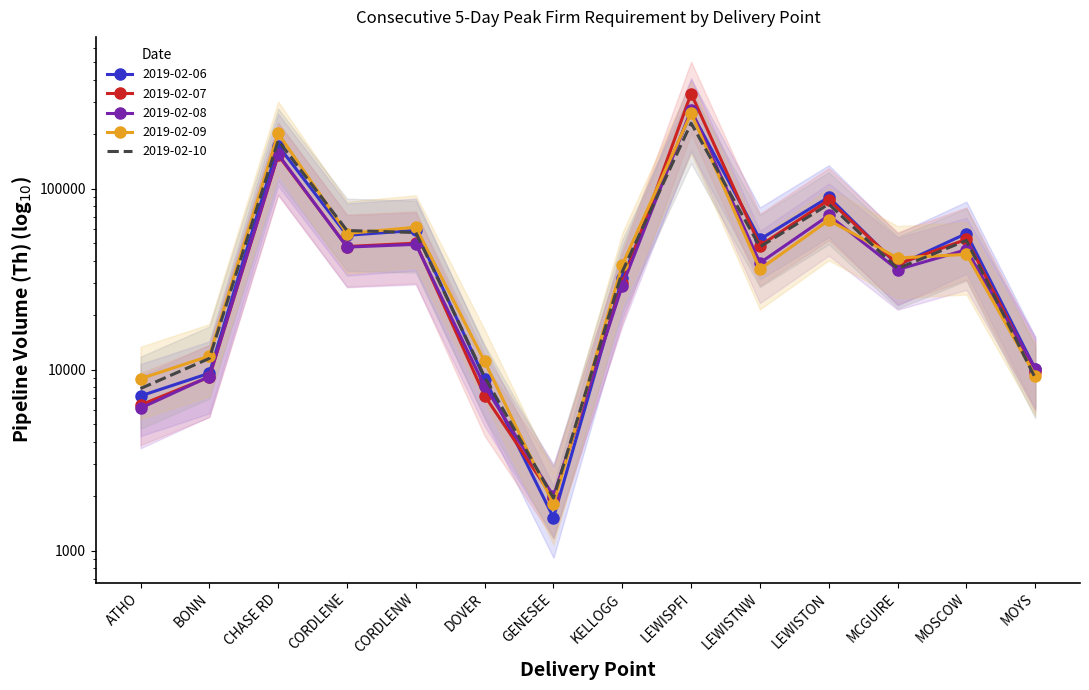

True or false: 2019-02-10 and 2019-02-06 cross at least once.

True